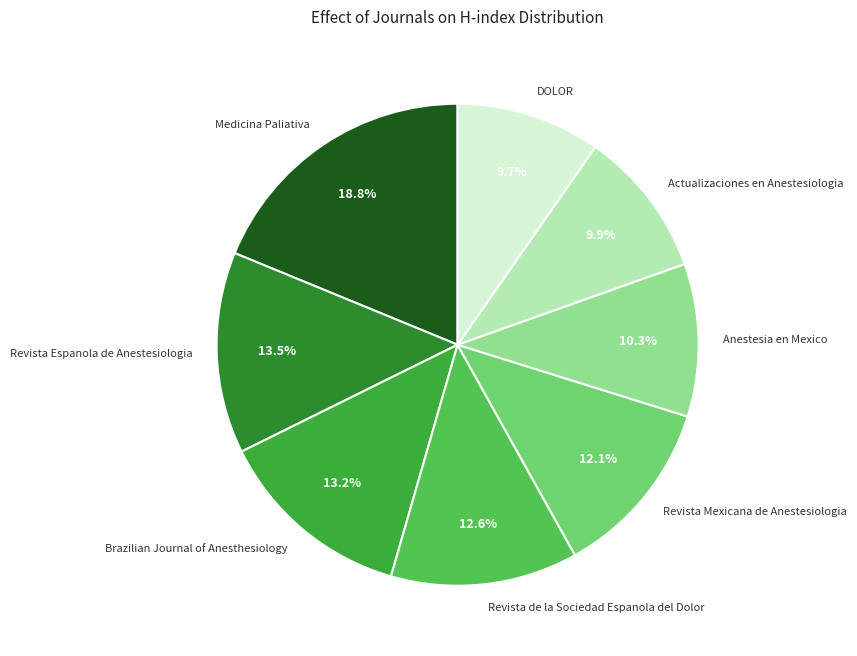

What is the largest slice in the pie chart?

Medicina Paliativa